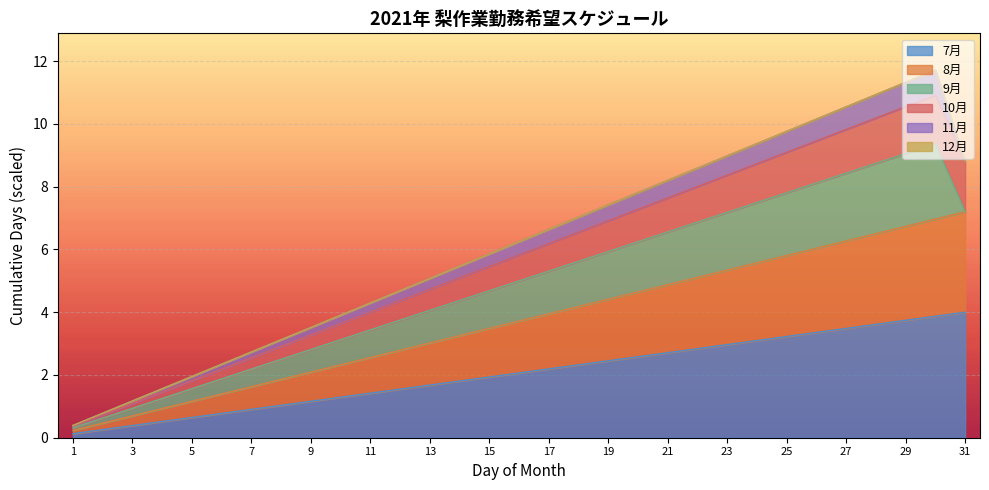

True or false: 8月 and 10月 intersect in this chart.

False